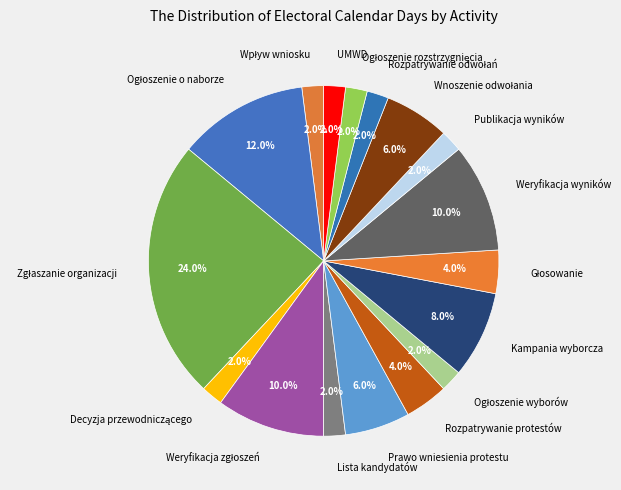

Does any single category account for the majority?

No